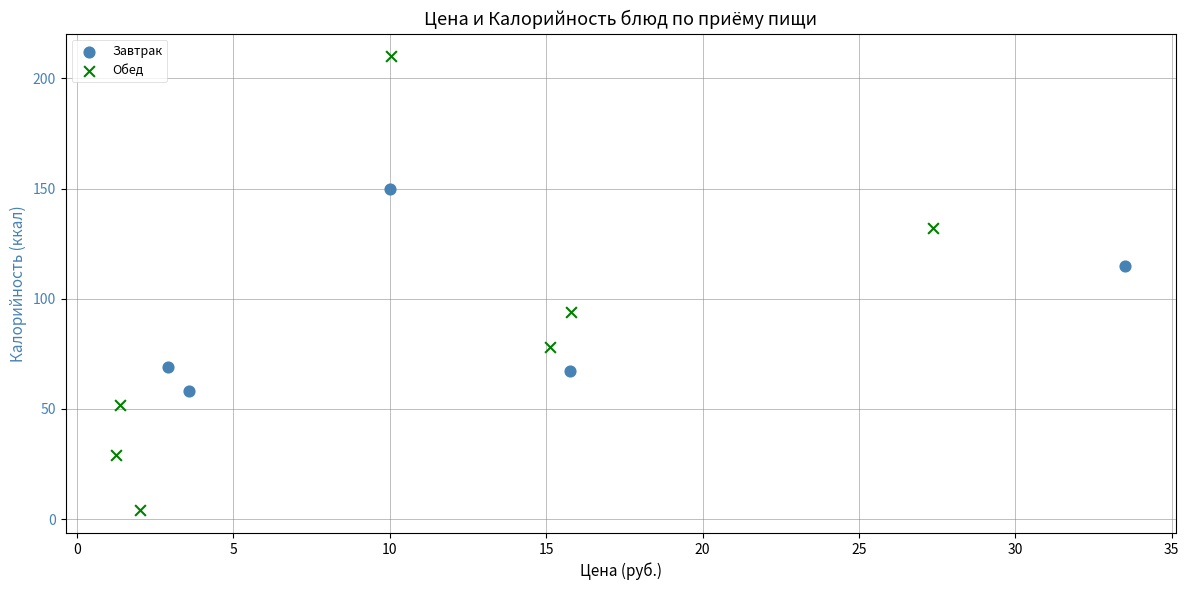

Which series contains the lowest Y value?

Обед